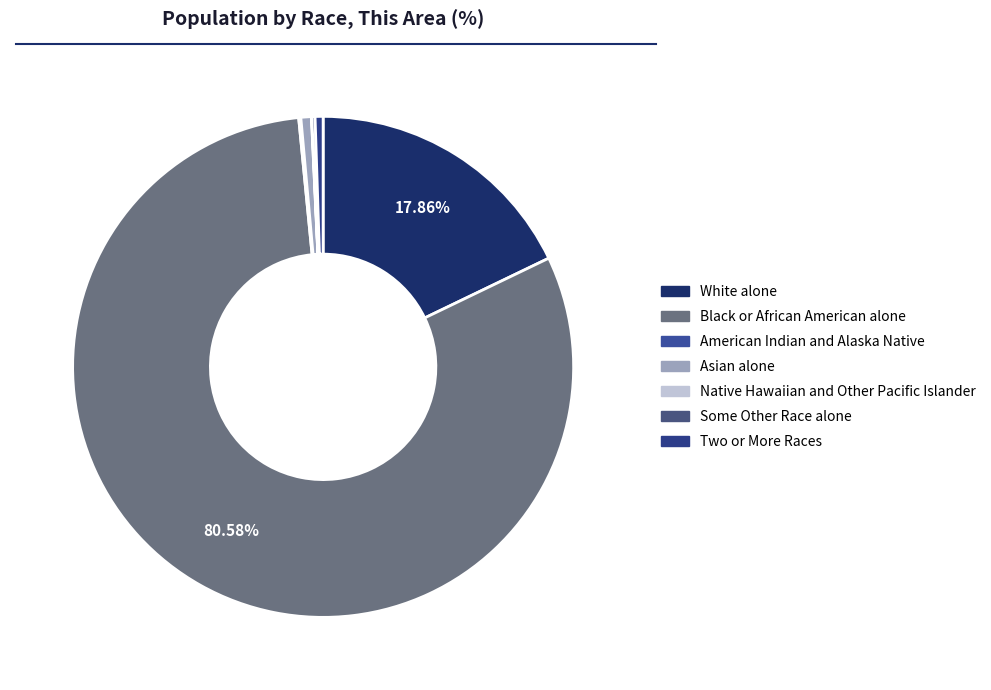

How many segments does this pie chart have?

7